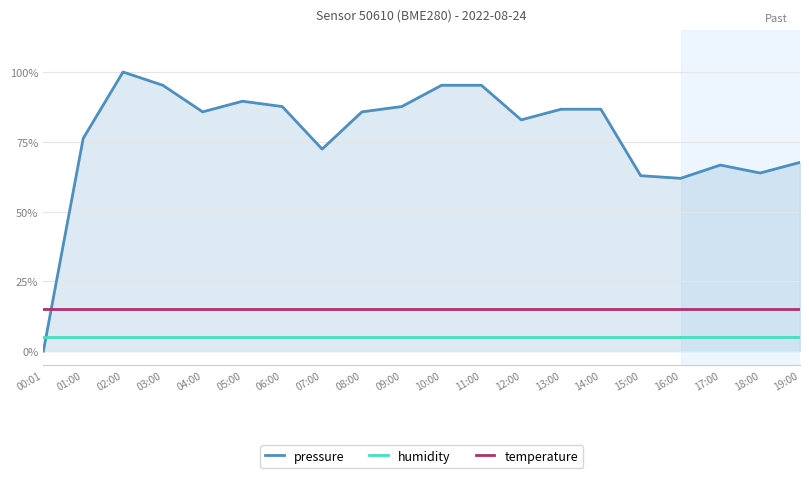

At how many categories does at least one series exceed 0?

20